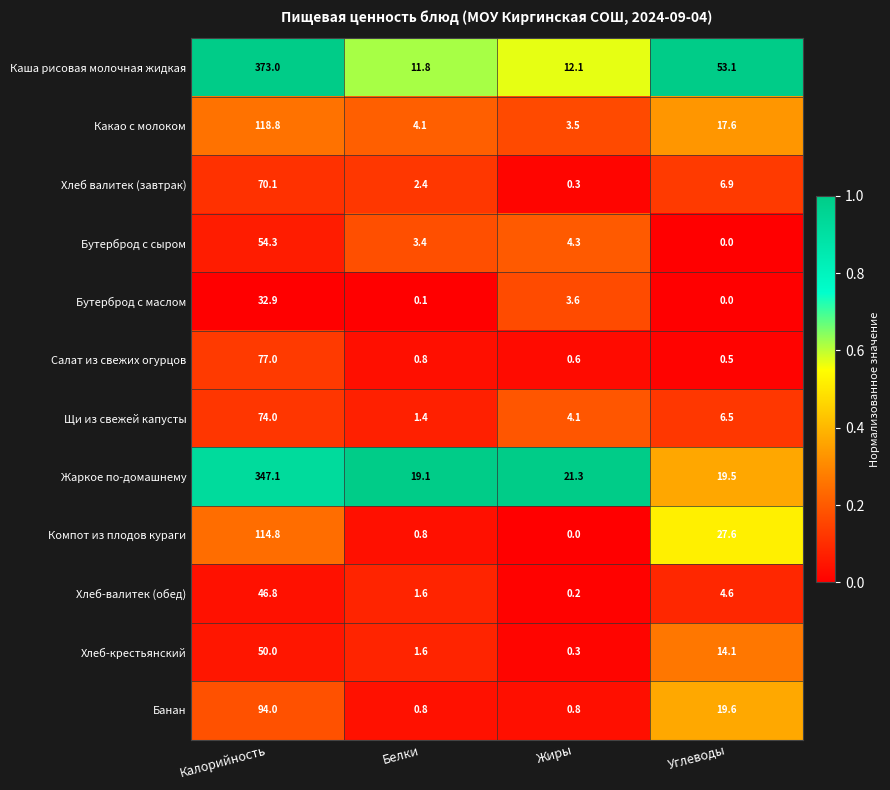

List the series in order of their peak value, lowest first.

Бутерброд с маслом, Хлеб-валитек (обед), Хлеб-крестьянский, Бутерброд с сыром, Хлеб валитек (завтрак), Щи из свежей капусты, Салат из свежих огурцов, Банан, Компот из плодов кураги, Какао с молоком, Жаркое по-домашнему, Каша рисовая молочная жидкая